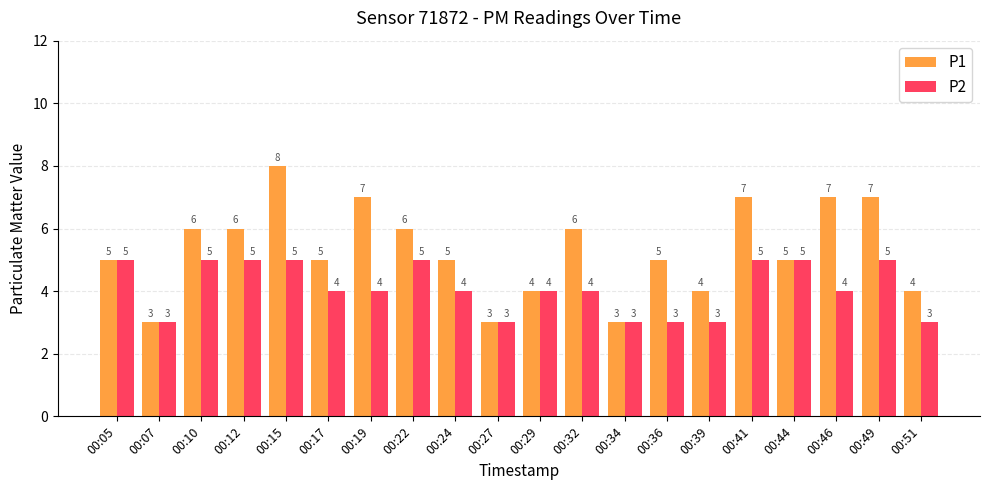

List the series in order of their overall mean, highest first.

P1, P2